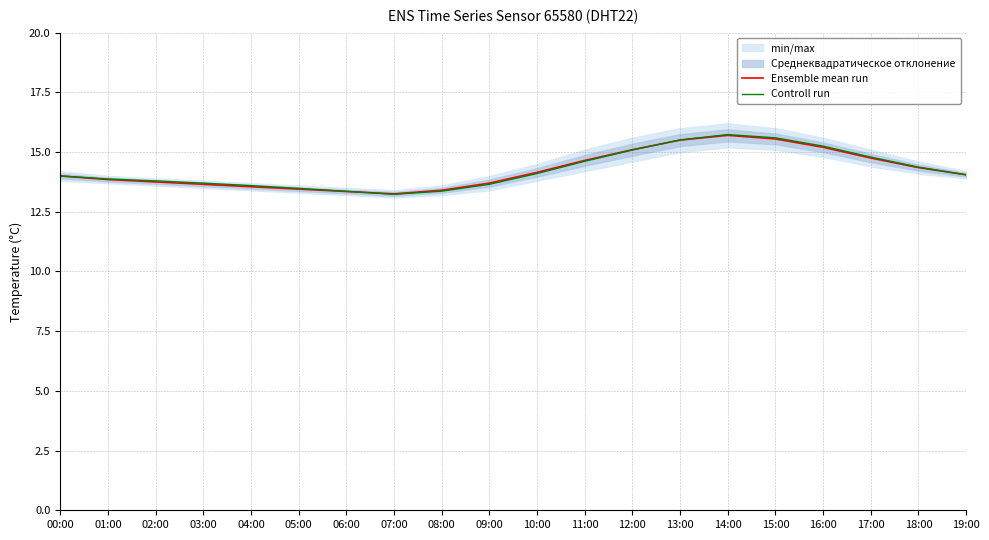

What is the difference between the maximum and minimum values in the Controll run series?

2.5